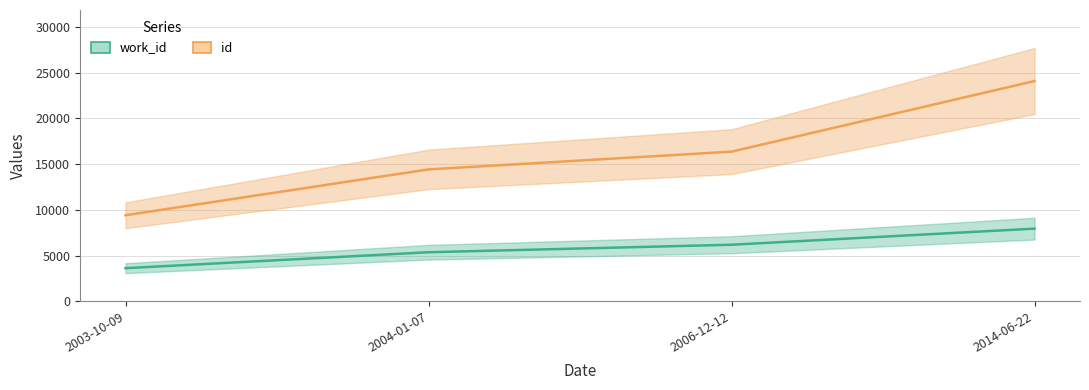

How many lines are shown in the chart?

2